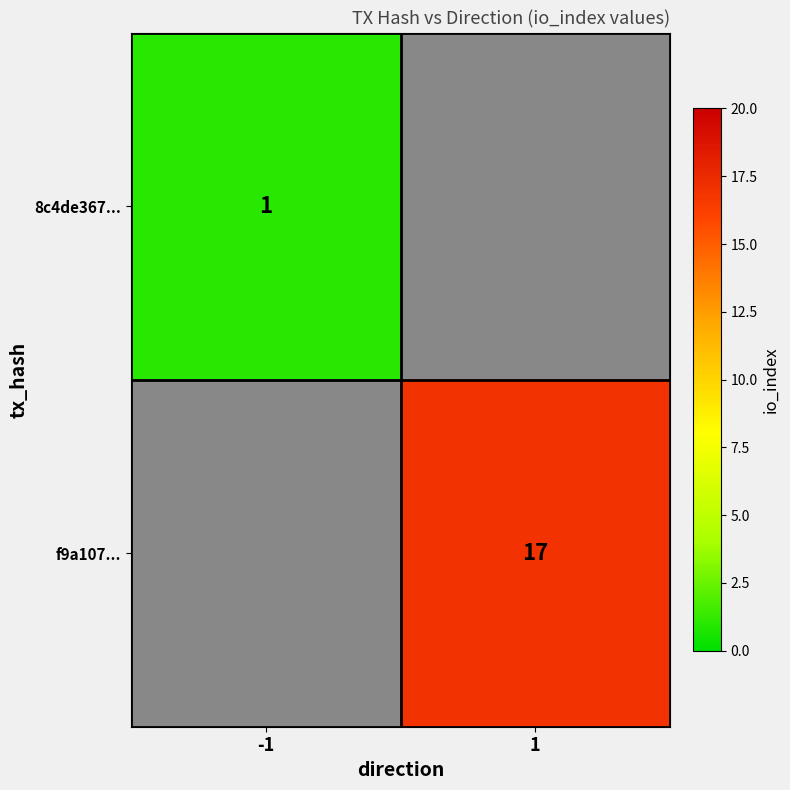

True or false: 8c4de367... has a value of 1 at -1.

True